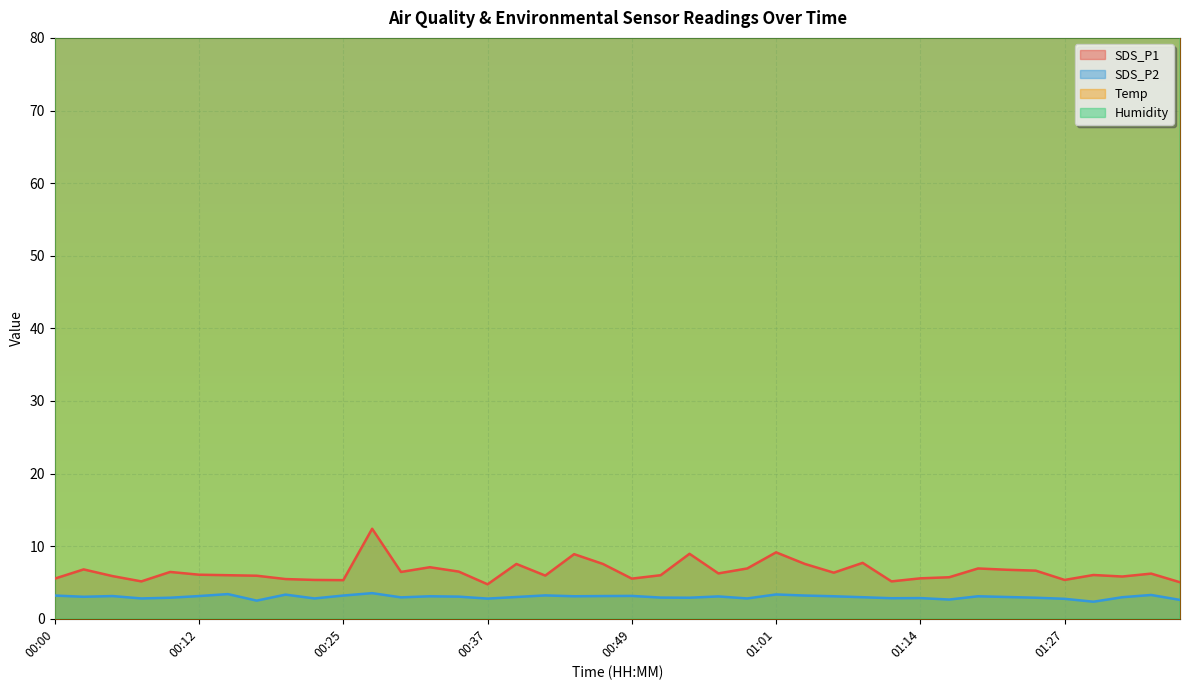

Reading left to right, transcribe all the data shown in this chart.

SDS_P1: 00:00=5.5	00:03=6.8	00:05=5.9	00:07=5.2	00:10=6.5	00:12=6.1	00:15=6.0	00:17=5.9	00:20=5.5	00:22=5.3	00:25=5.3	00:27=12.4	00:29=6.5	00:32=7.1	00:34=6.5	00:37=4.8	00:39=7.5	00:42=6.0	00:44=8.9	00:47=7.5	00:49=5.5	00:51=6.0	00:54=8.9	00:56=6.2	00:59=6.9	01:01=9.2	01:04=7.5	01:06=6.3	01:09=7.7	01:11=5.2	01:14=5.6	01:16=5.7	01:19=6.9	01:21=6.8	01:24=6.6	01:27=5.3	01:29=6.0	01:32=5.8	01:34=6.2	01:37=5.0
SDS_P2: 00:00=3.2	00:03=3.0	00:05=3.1	00:07=2.8	00:10=2.9	00:12=3.1	00:15=3.4	00:17=2.5	00:20=3.3	00:22=2.8	00:25=3.2	00:27=3.5	00:29=3.0	00:32=3.1	00:34=3.0	00:37=2.8	00:39=3.0	00:42=3.2	00:44=3.1	00:47=3.1	00:49=3.1	00:51=2.9	00:54=2.9	00:56=3.1	00:59=2.8	01:01=3.4	01:04=3.2	01:06=3.1	01:09=3.0	01:11=2.8	01:14=2.9	01:16=2.6	01:19=3.1	01:21=3.0	01:24=2.9	01:27=2.8	01:29=2.4	01:32=3.0	01:34=3.3	01:37=2.6
Temp: 00:00=86.5	00:03=86.7	00:05=86.3	00:07=86.5	00:10=86.5	00:12=86.4	00:15=86.5	00:17=86.4	00:20=86.5	00:22=86.5	00:25=86.3	00:27=86.5	00:29=86.4	00:32=86.3	00:34=86.3	00:37=86.3	00:39=86.2	00:42=86.2	00:44=86.2	00:47=86.3	00:49=86.1	00:51=86.0	00:54=86.3	00:56=86.1	00:59=86.2	01:01=86.1	01:04=86.2	01:06=86.1	01:09=86.2	01:11=86.2	01:14=85.9	01:16=86.0	01:19=86.2	01:21=86.3	01:24=86.1	01:27=85.9	01:29=86.0	01:32=86.0	01:34=86.2	01:37=86.3
Humidity: 00:00=129.0	00:03=128.9	00:05=128.7	00:07=128.9	00:10=128.8	00:12=128.6	00:15=128.8	00:17=128.7	00:20=128.9	00:22=128.4	00:25=128.8	00:27=128.6	00:29=128.7	00:32=128.6	00:34=128.7	00:37=128.7	00:39=128.7	00:42=128.5	00:44=128.6	00:47=128.7	00:49=128.4	00:51=128.6	00:54=128.8	00:56=128.7	00:59=128.9	01:01=128.8	01:04=128.7	01:06=128.8	01:09=129.2	01:11=128.9	01:14=128.6	01:16=128.6	01:19=128.8	01:21=129.1	01:24=128.9	01:27=129.3	01:29=129.4	01:32=127.6	01:34=129.2	01:37=129.6